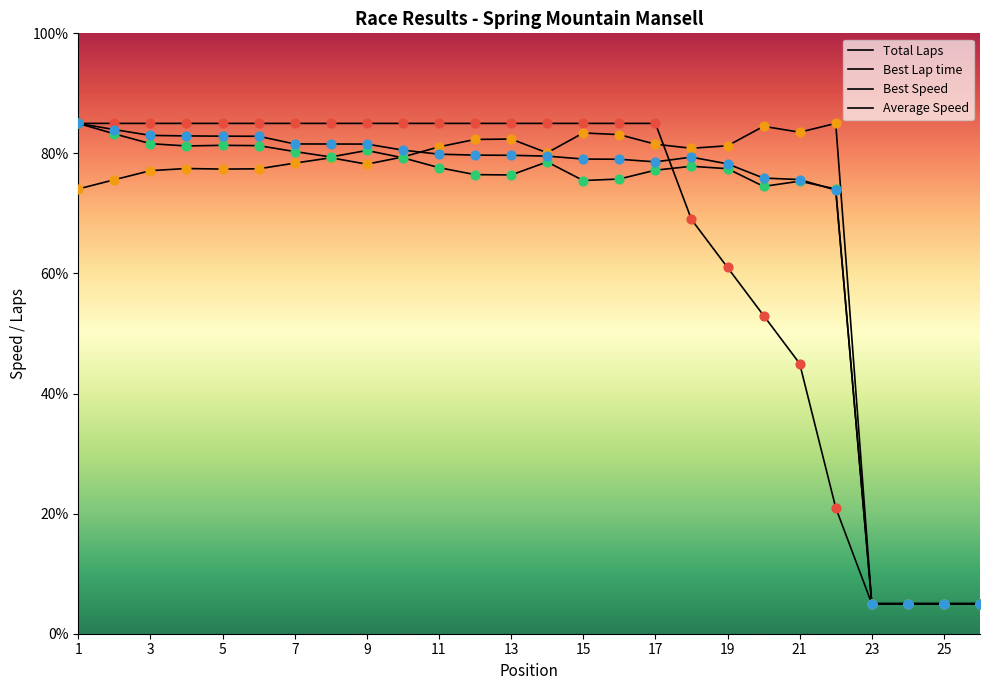

Does the chart have visible grid lines?

No